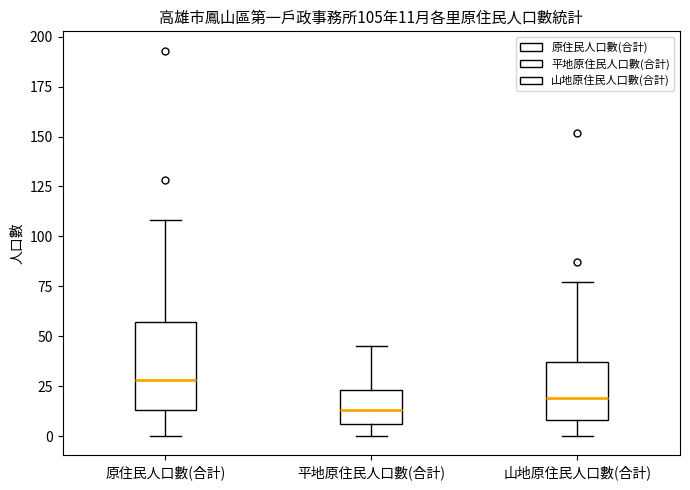

Which box has the highest median line?

原住民人口數(合計)